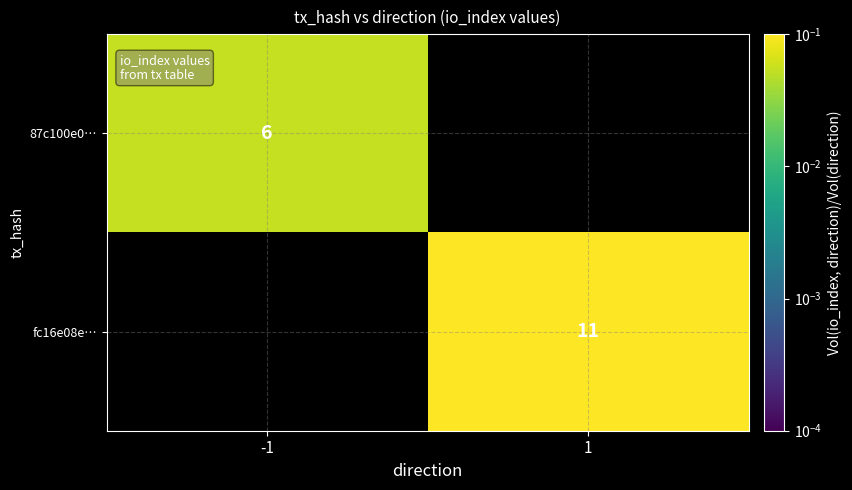

At which label does fc16e08e… first exceed 0?

1